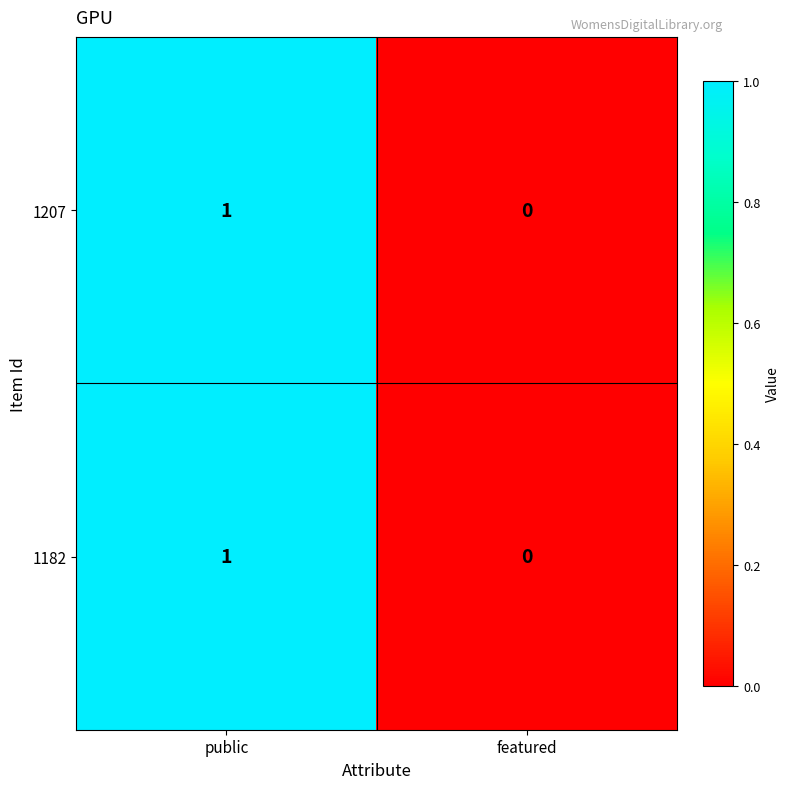

How many series are shown in this chart?

2